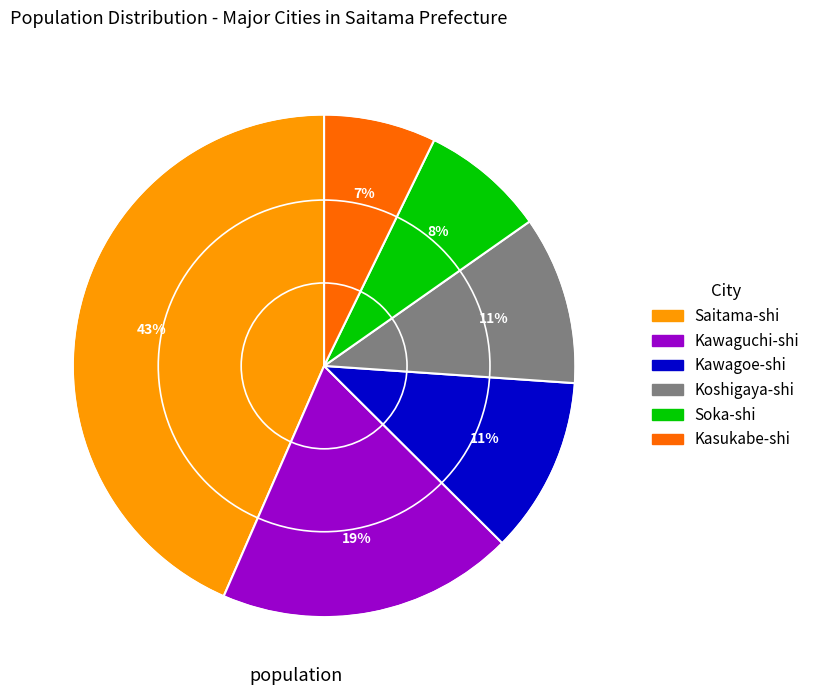

To the nearest percent, what is the difference between the largest and smallest slice percentages?

36%